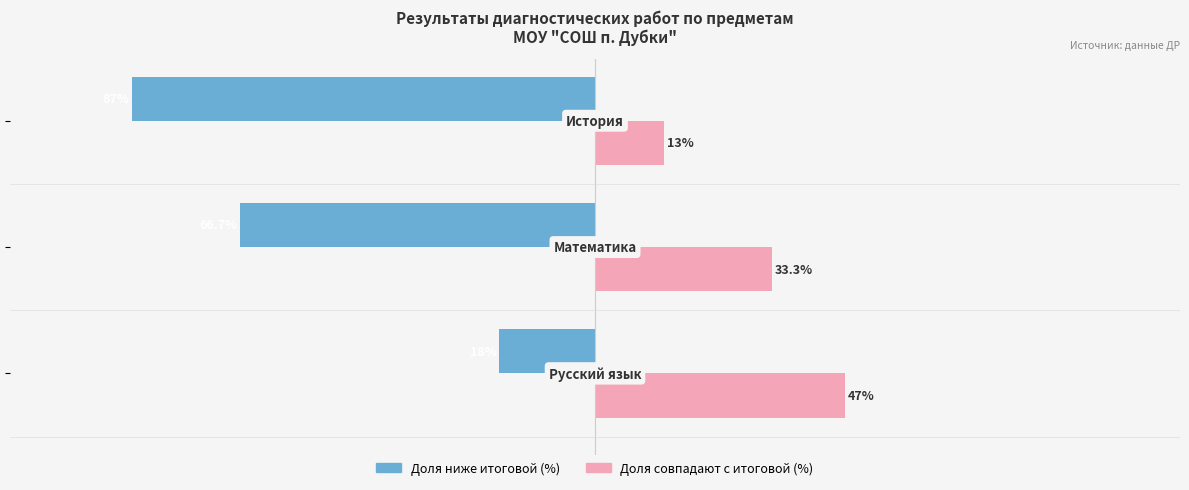

Rank the series by their average value, from lowest to highest.

Доля ниже итоговой (%), Доля совпадают с итоговой (%)